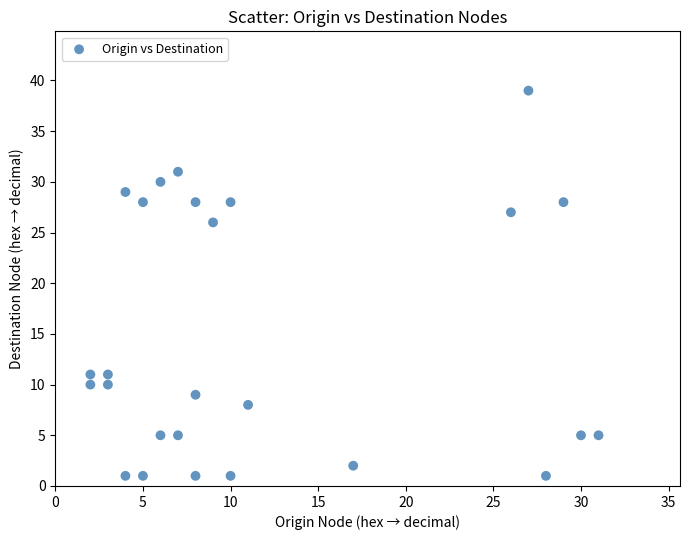

What Y value in the scatter plot is closest to 20?

26